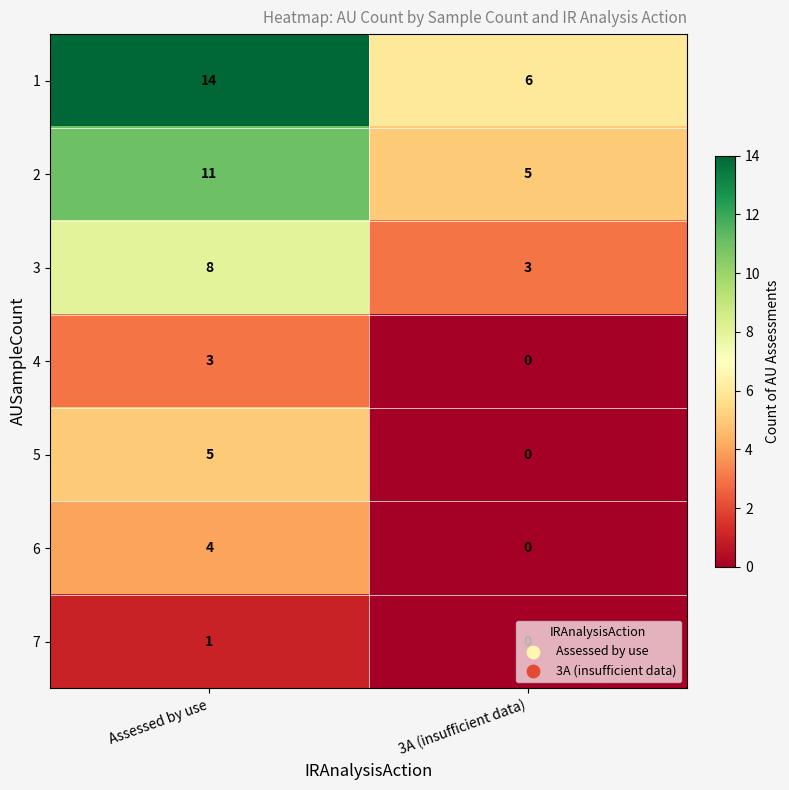

What is the total value across all series at 3A (insufficient data)?

14